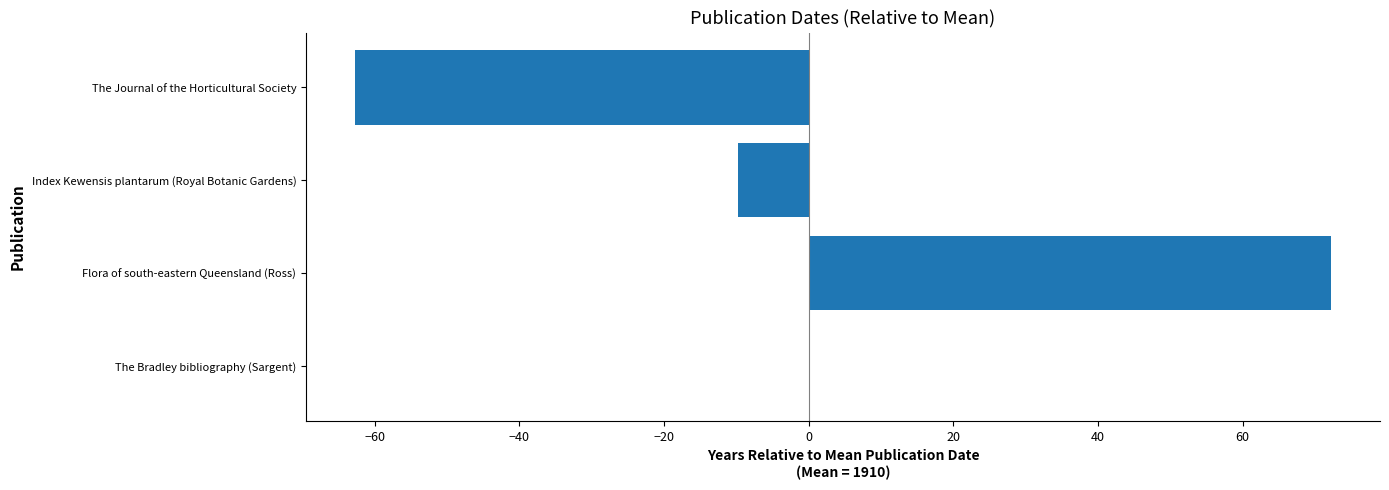

The value at The Journal of the Horticultural Society is -62.8. True or false?

True